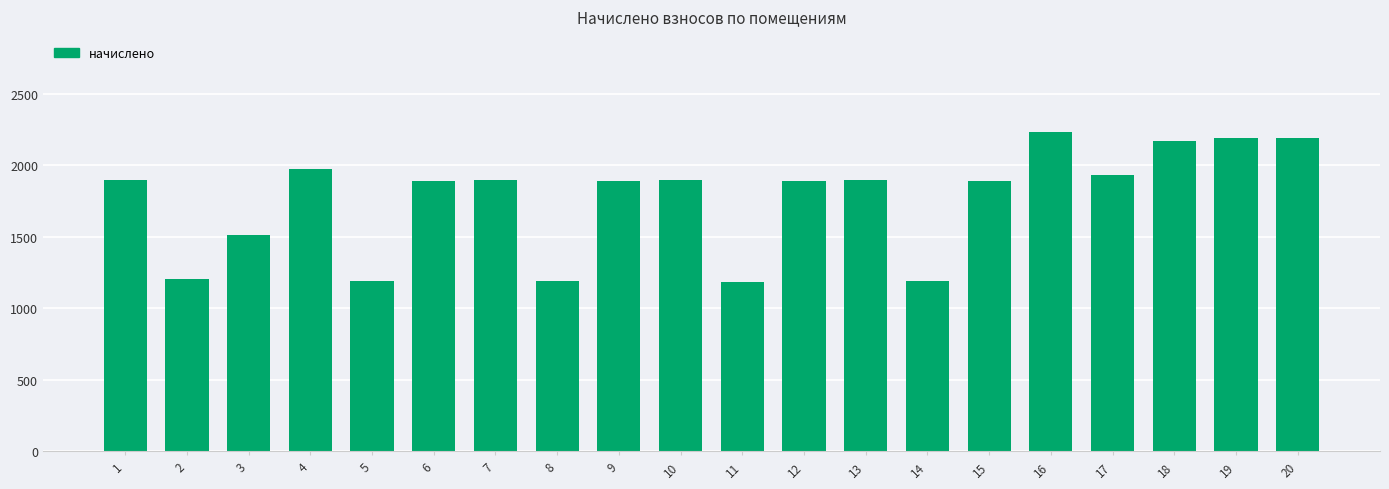

How many values exceed 1895?

10